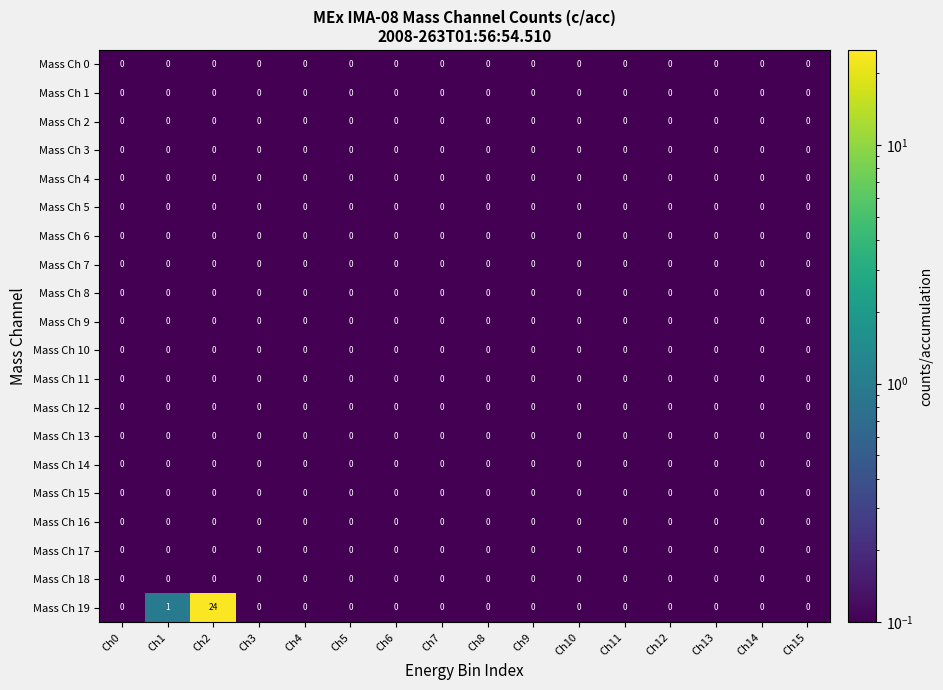

Where is Mass Ch 19 nearest to the value 12?

Ch1